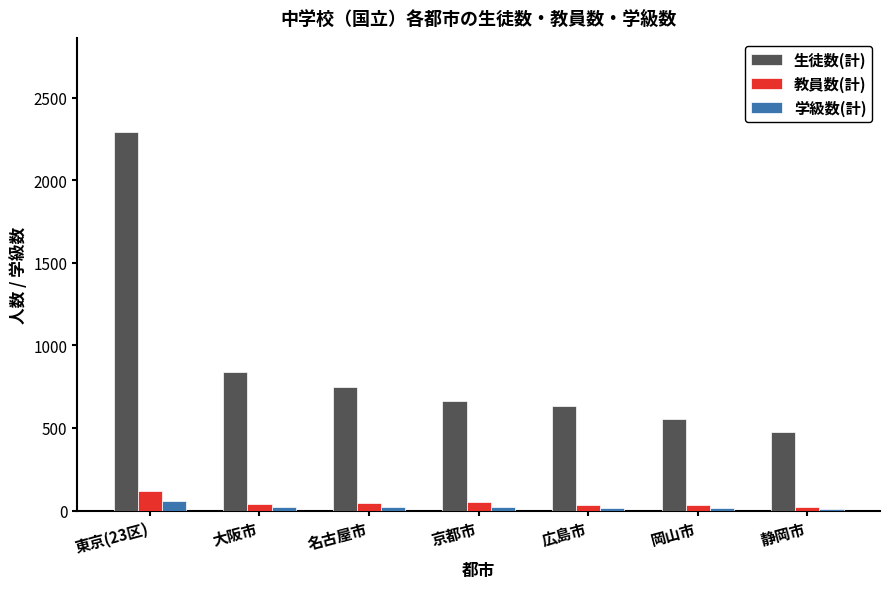

What is the lowest value of the 生徒数(計) series?

478